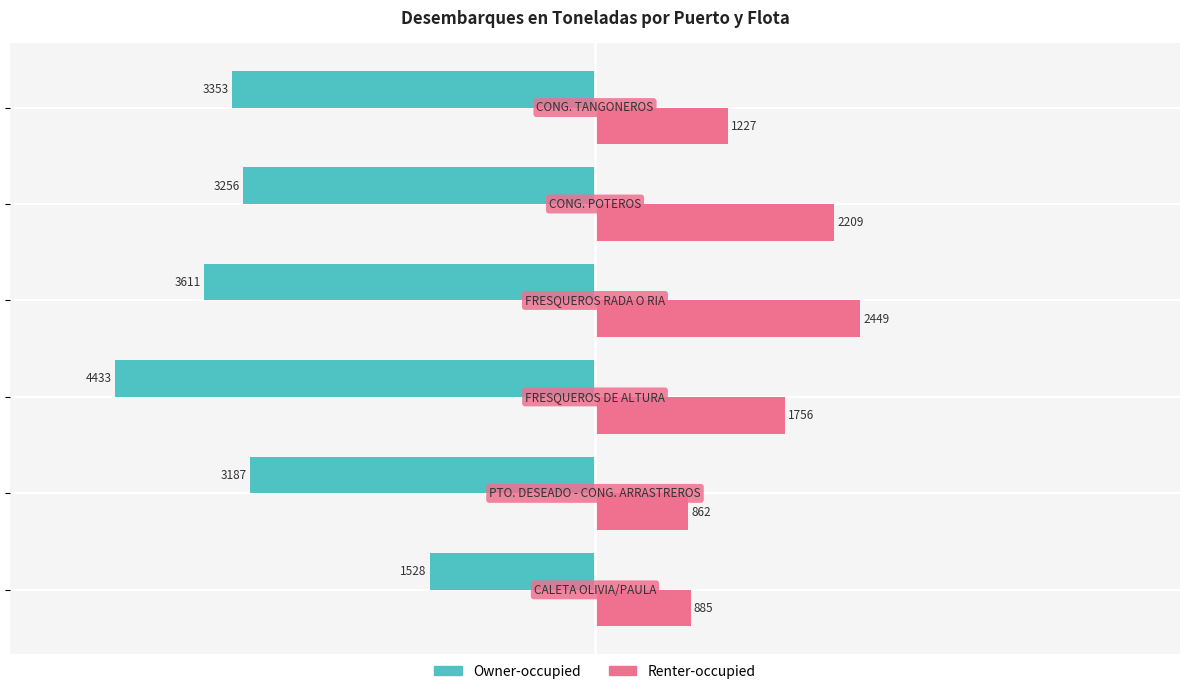

List the series in order of their overall mean, highest first.

Renter-occupied, Owner-occupied